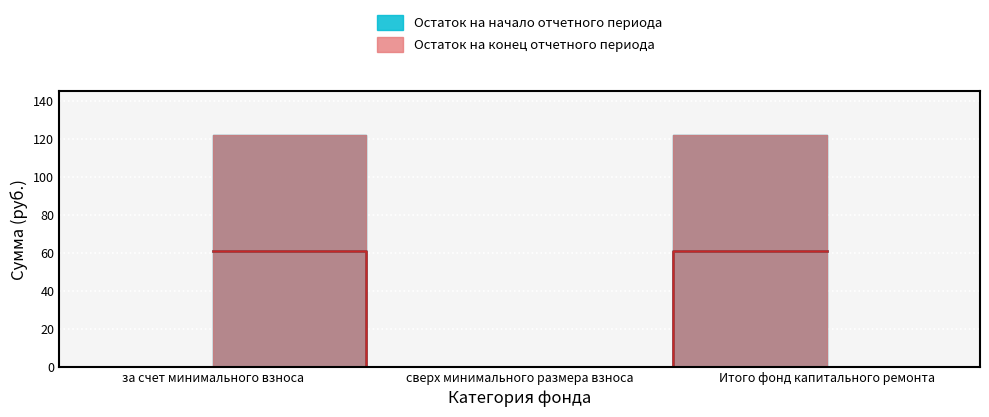

Does the chart display data point markers on the line(s)?

No